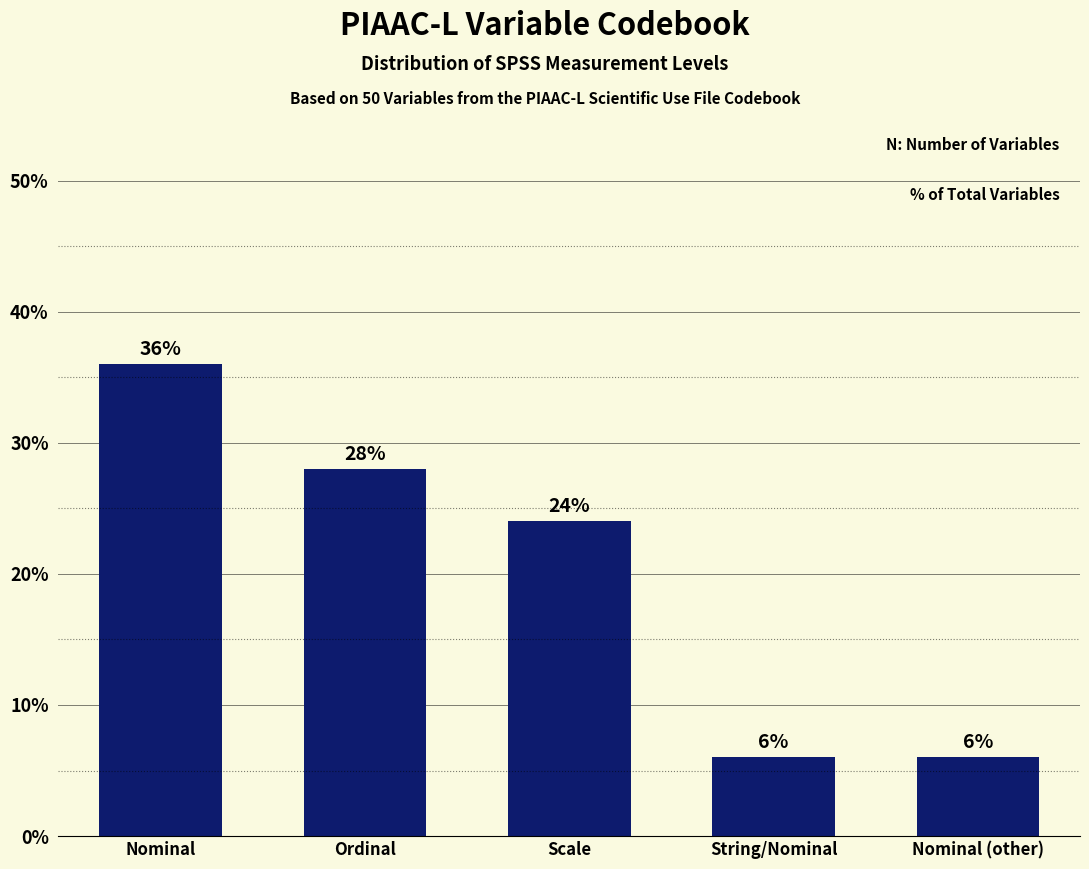

What is the ratio of the value at Ordinal to the value at Scale?

1.2